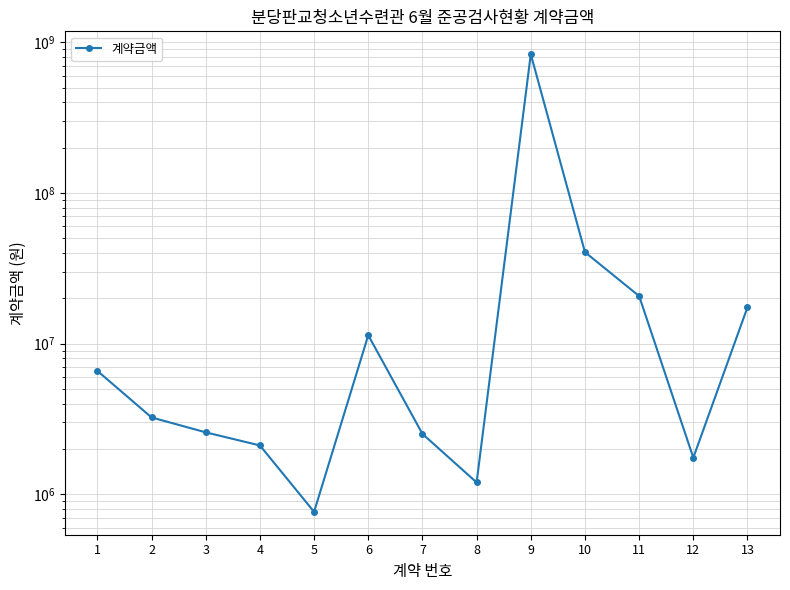

Rank the categories by value from highest to lowest.

9, 10, 11, 13, 6, 1, 2, 3, 7, 4, 12, 8, 5